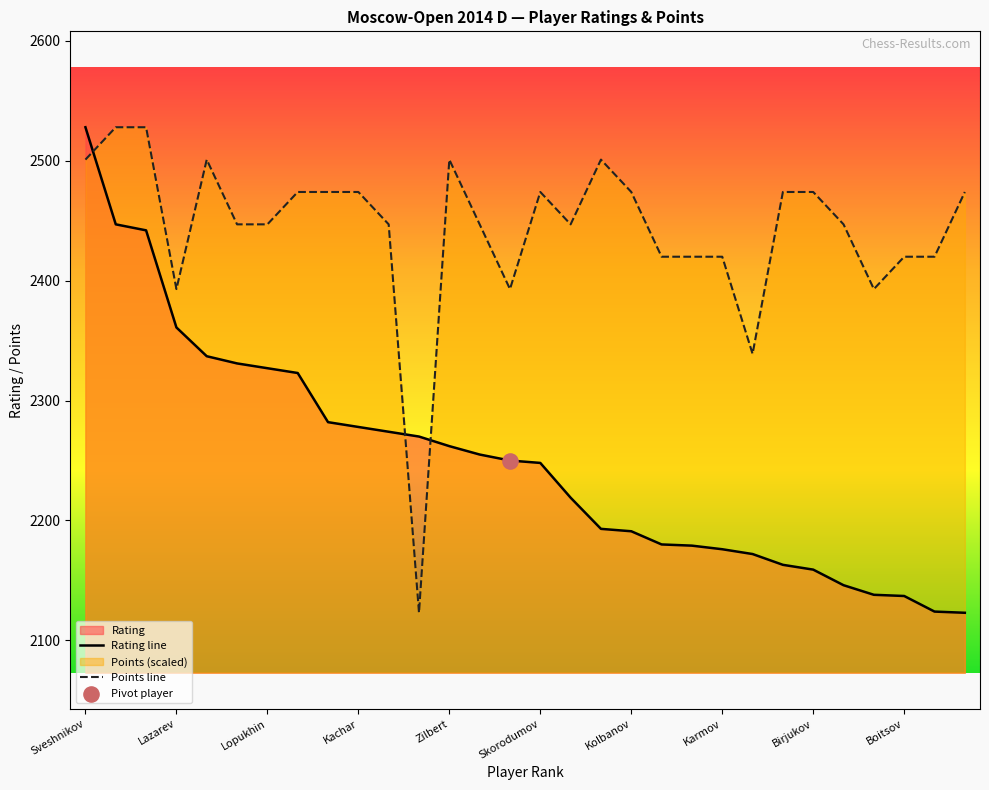

What are all the series names shown in the legend?

Points, Rating